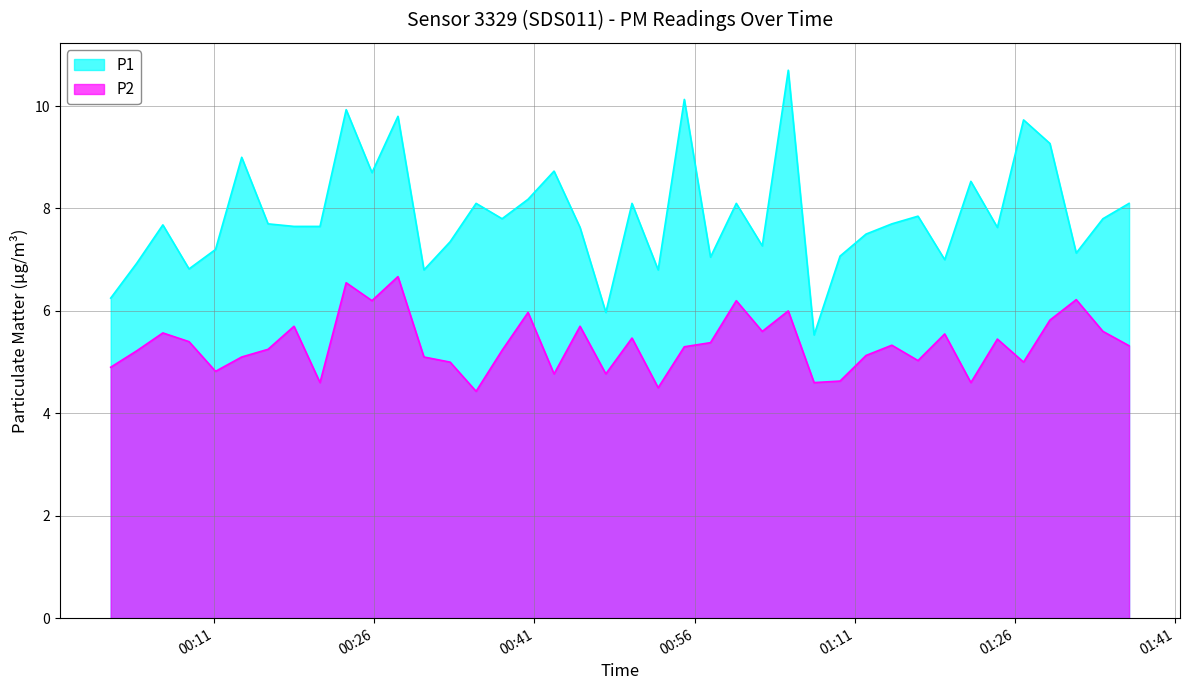

At which label does P1 reach its peak?

2023-02-25T01:04:46